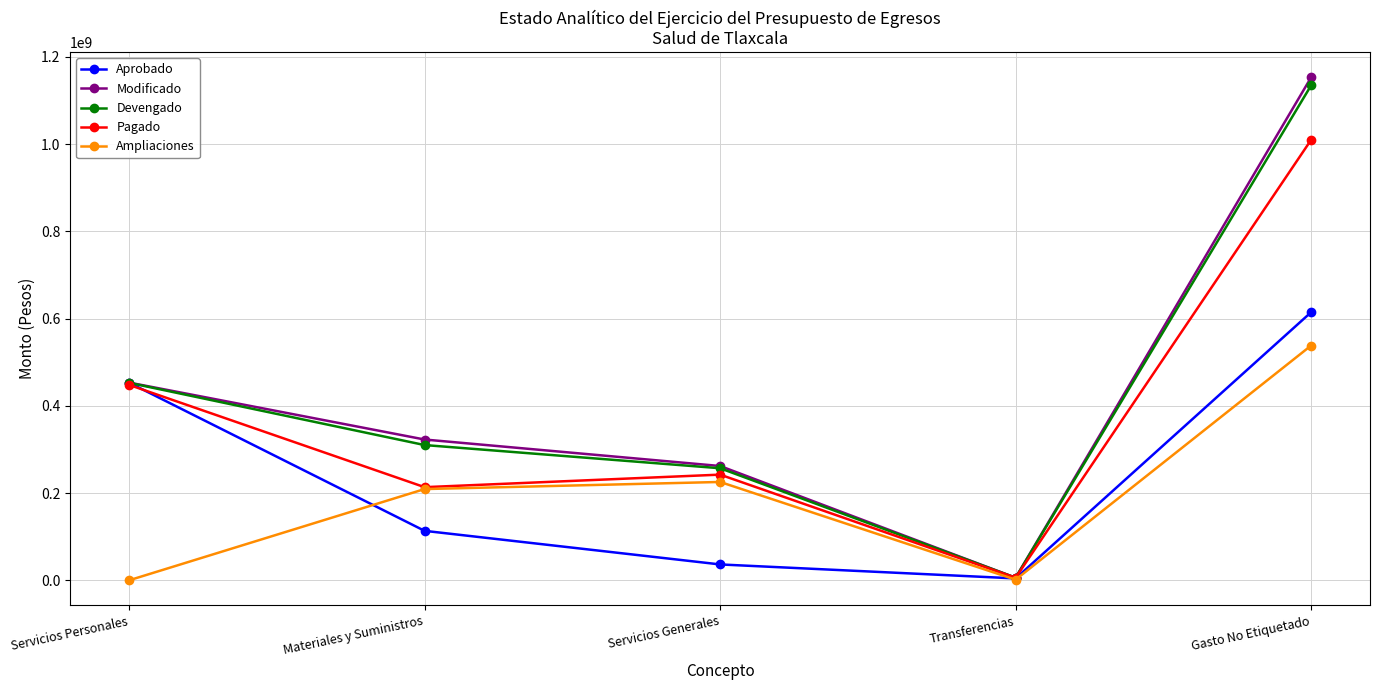

Rank the series by their maximum value, from lowest to highest.

Ampliaciones, Aprobado, Pagado, Devengado, Modificado